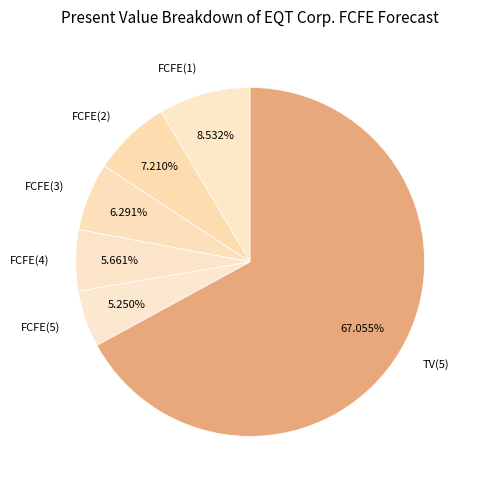

Is the sum of TV(5) and FCFE(4) greater than half?

Yes